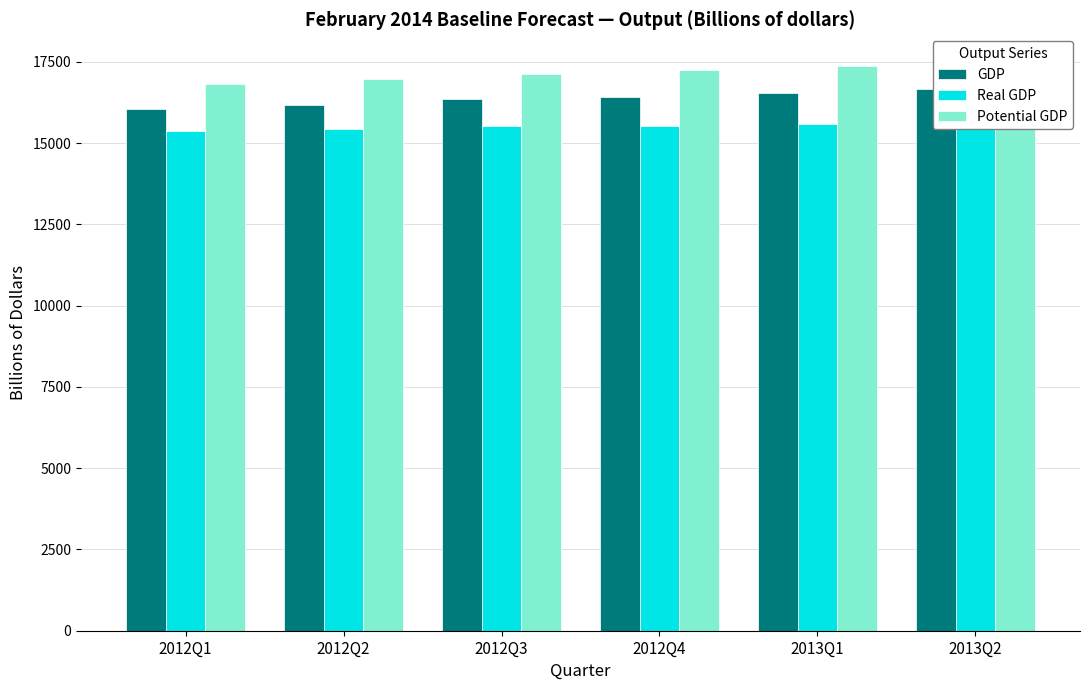

List the series in order of their overall mean, lowest first.

Real GDP, GDP, Potential GDP